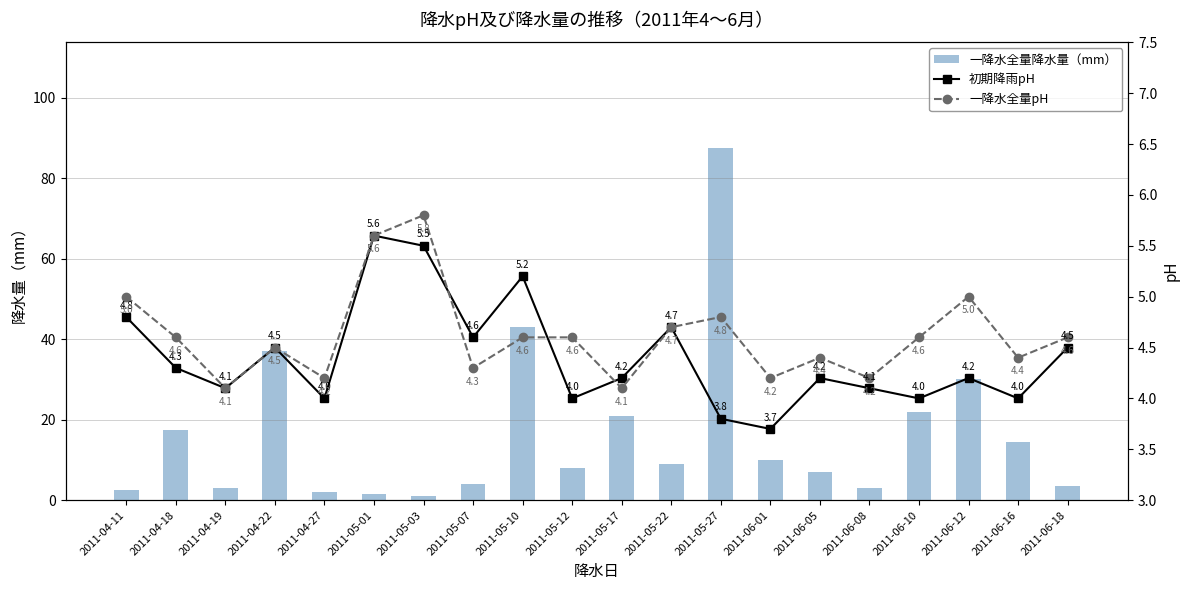

Rank the series by their maximum value, from highest to lowest.

一降水全量降水量（mm）, 一降水全量pH, 初期降雨pH